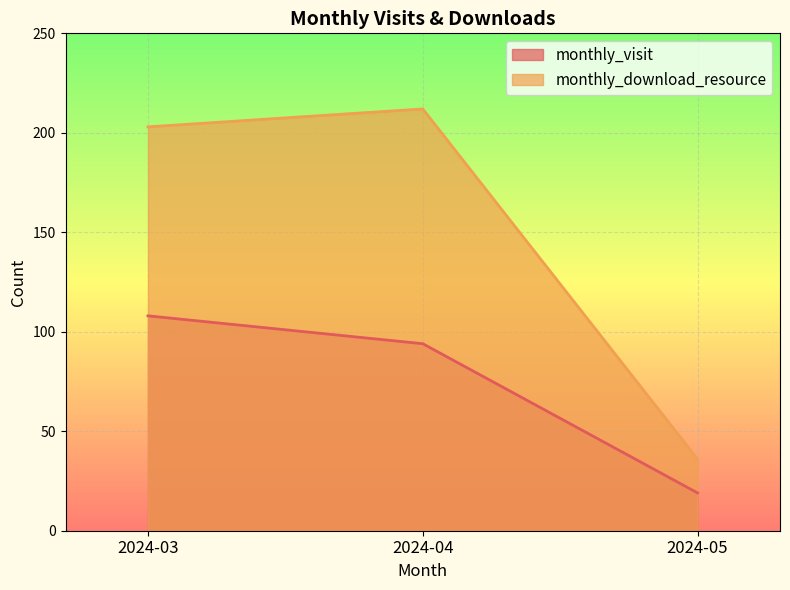

Which series has the largest total across all categories?

monthly_download_resource